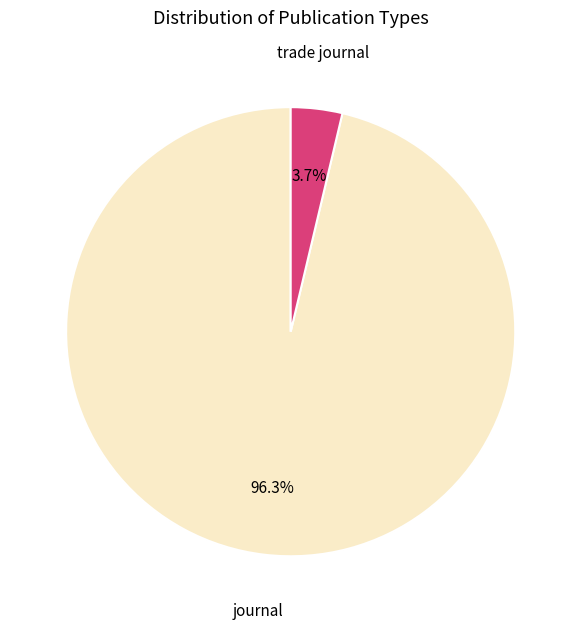

What percentage is the trade journal slice, to the nearest percent?

4%